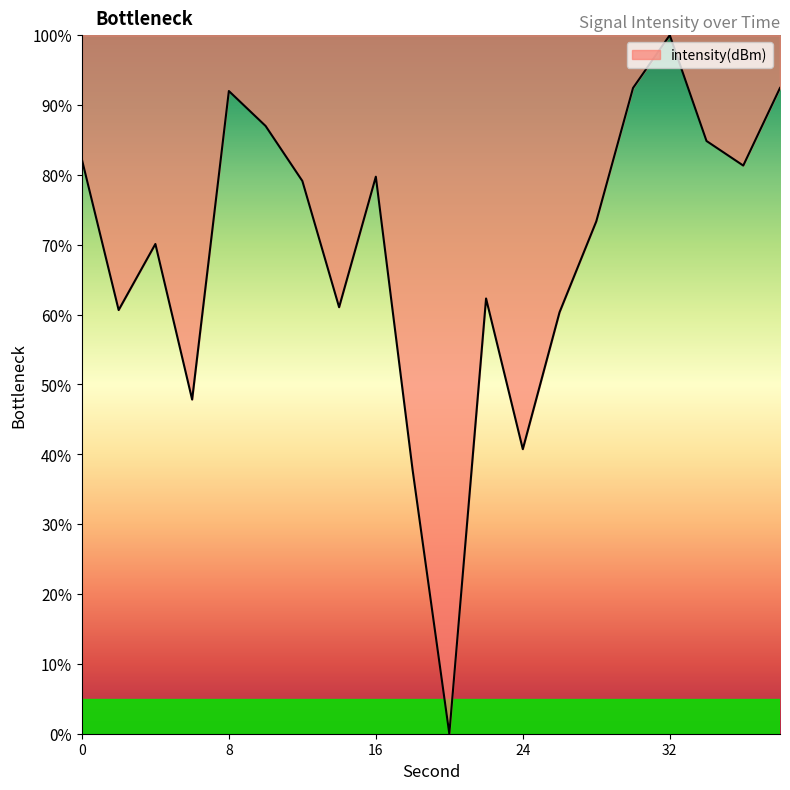

How many distinct data groups are displayed?

1